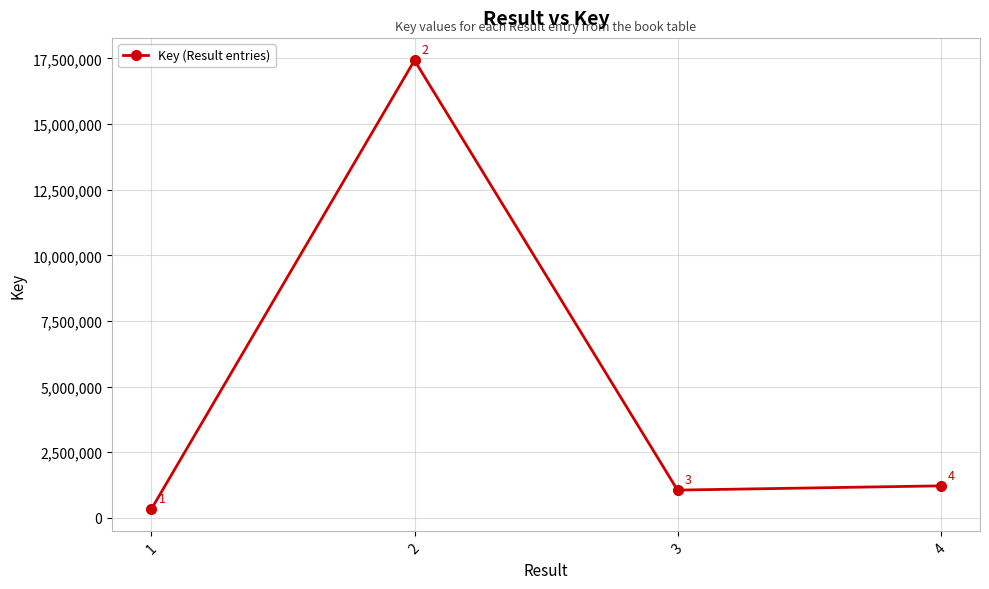

Does the chart have visible grid lines?

Yes